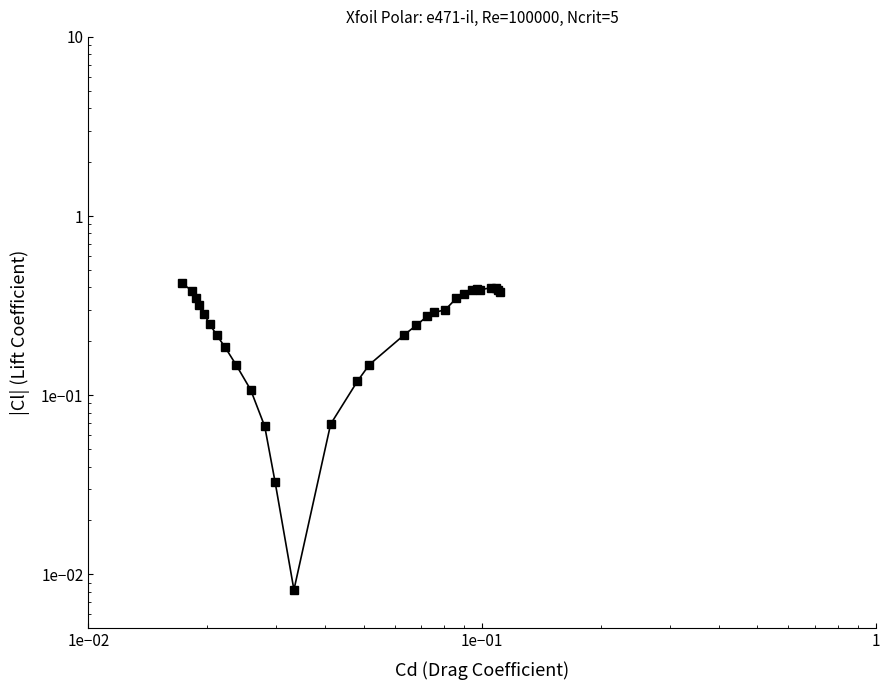

Reading left to right, extract all data points from this chart.

0.4	0.4	0.4	0.4	0.4	0.4	0.4	0.4	0.3	0.3	0.3	0.3	0.2	0.2	0.1	0.1	0.1	0.0	0.0	0.1	0.1	0.1	0.2	0.2	0.2	0.3	0.3	0.3	0.4	0.4